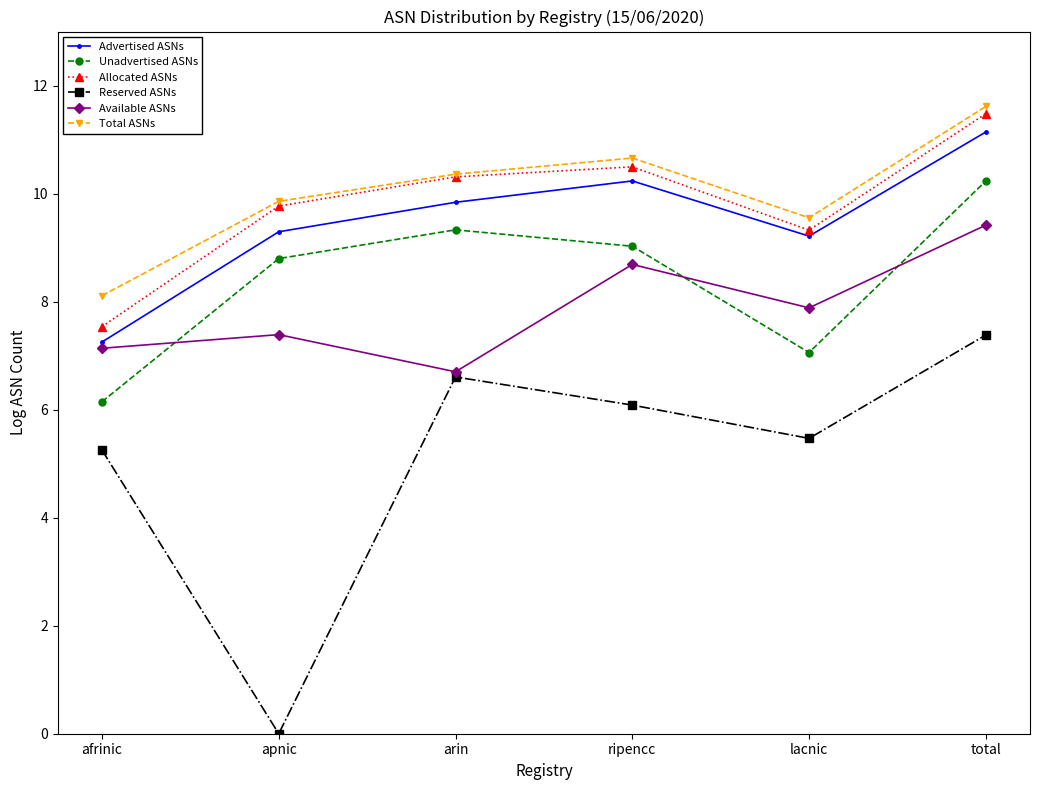

Is it true that Unadvertised ASNs equals 9.0 at ripencc?

True